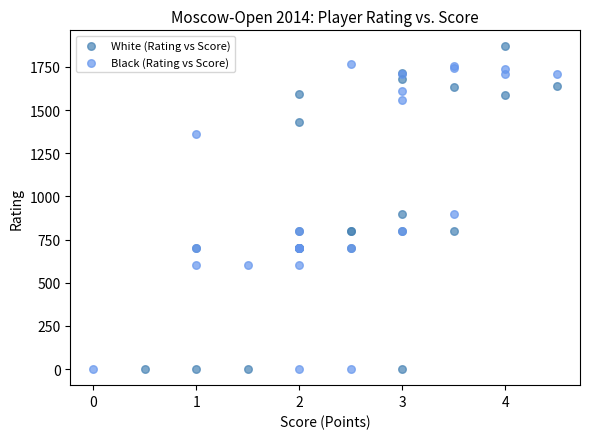

Which series has the widest spread of Y values?

White (Rating vs Score)